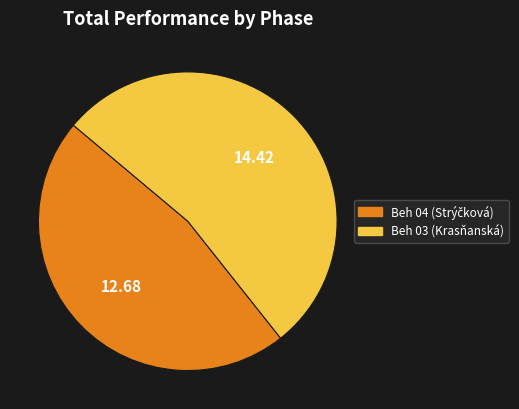

Is there a majority slice in this chart?

Yes